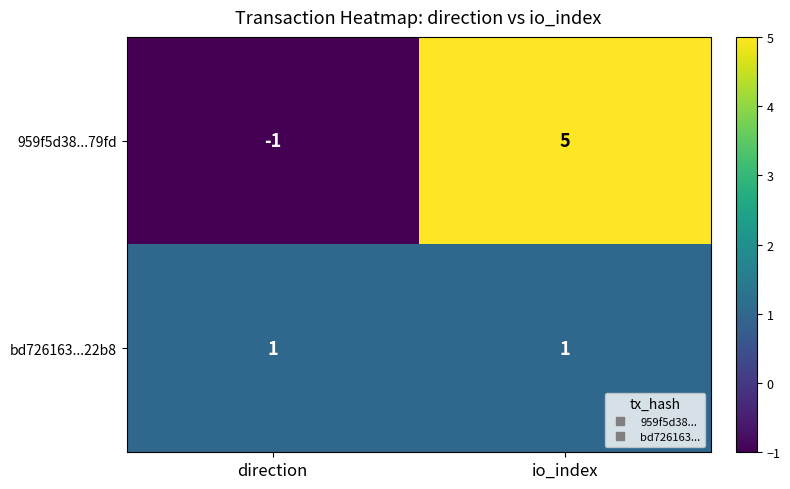

List the series in order of their overall mean, highest first.

959f5d38...79fd, bd726163...22b8